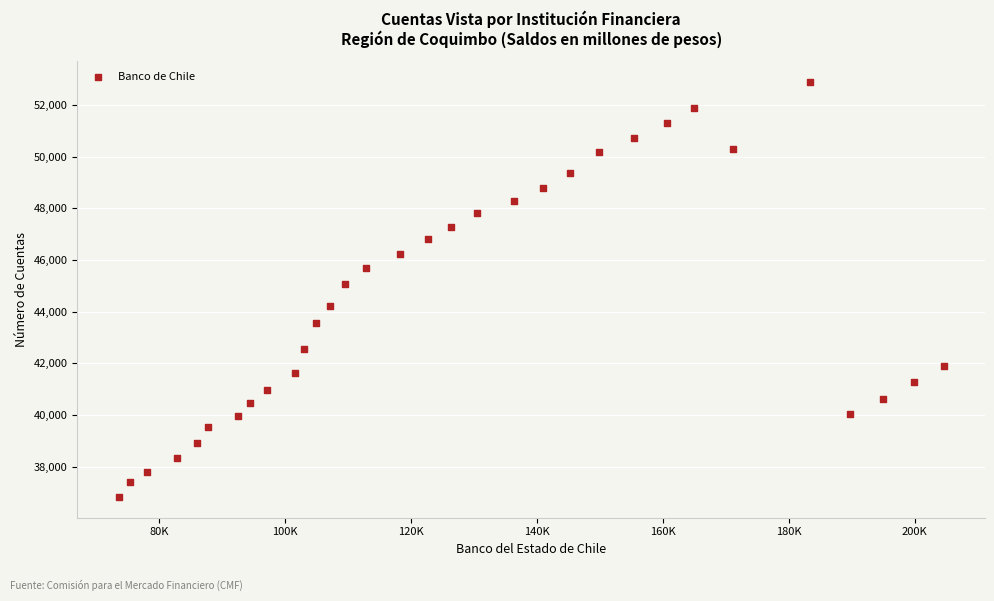

What Y value in the scatter plot is closest to 44857?

45054